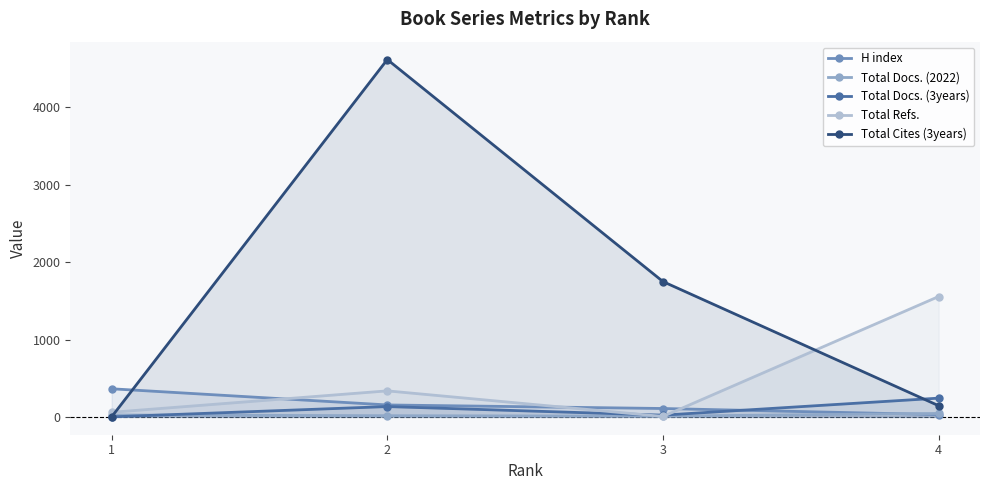

Where does the Total Refs. series first go above 336?

4